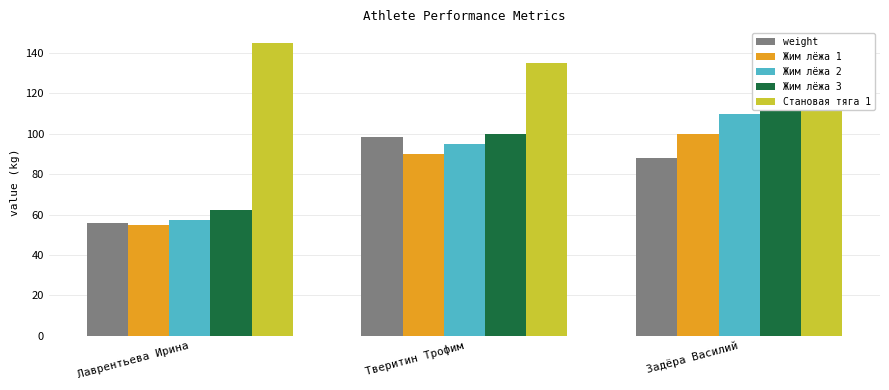

At which category is the sum across all series the highest?

Задёра Василий